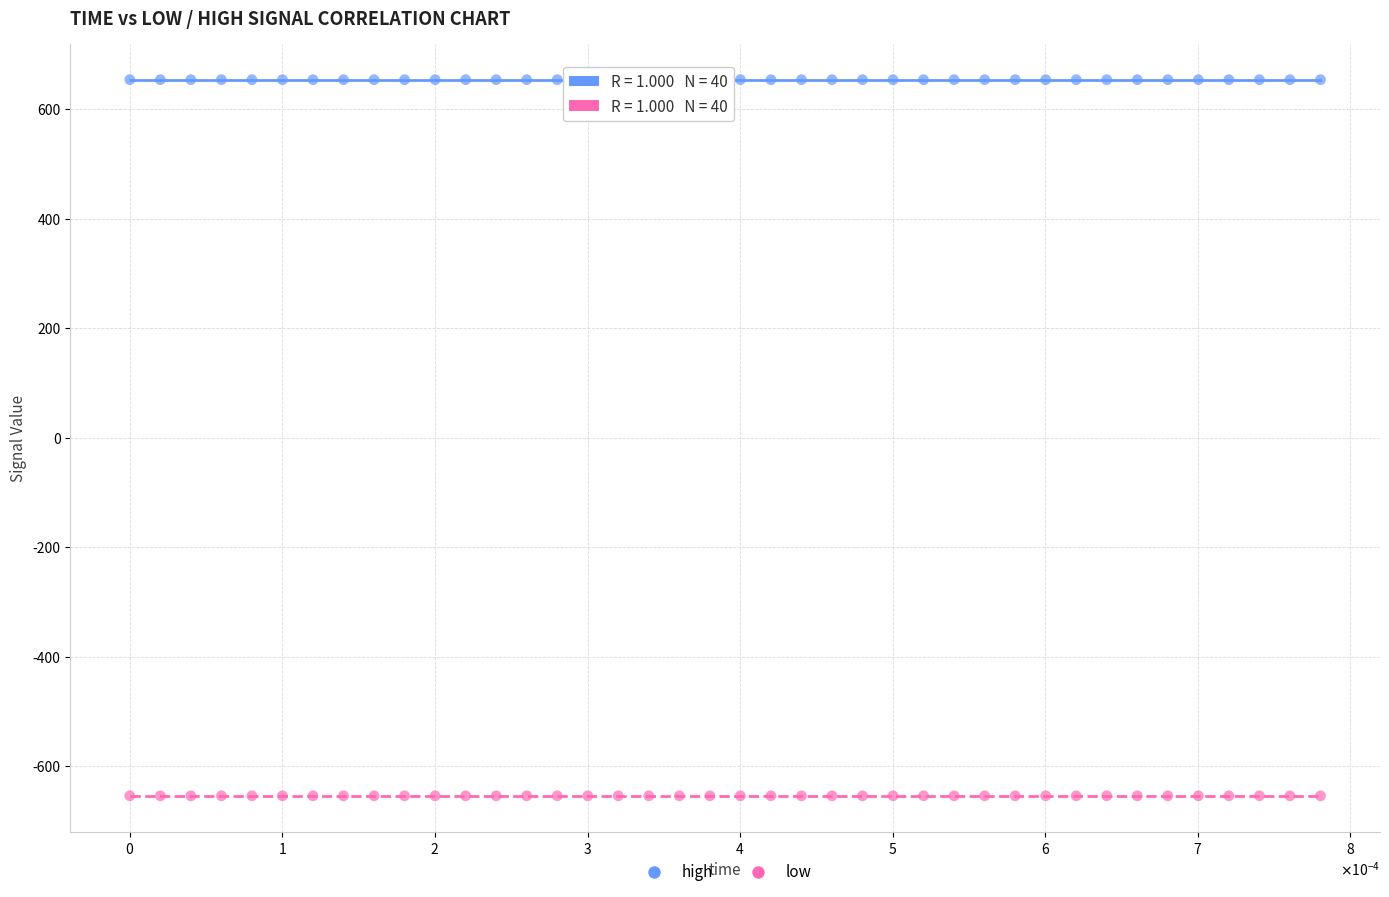

Which series reaches the maximum Y coordinate?

high